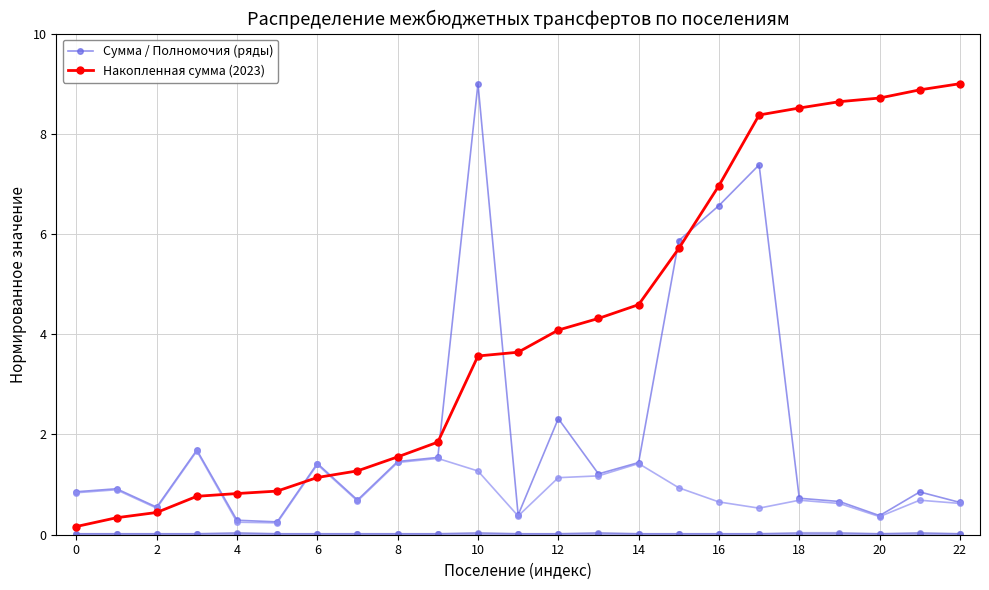

After their last crossing, which series has the higher values: Накопленная сумма (2023) or Сумма / Полномочия (ряды)?

Накопленная сумма (2023)